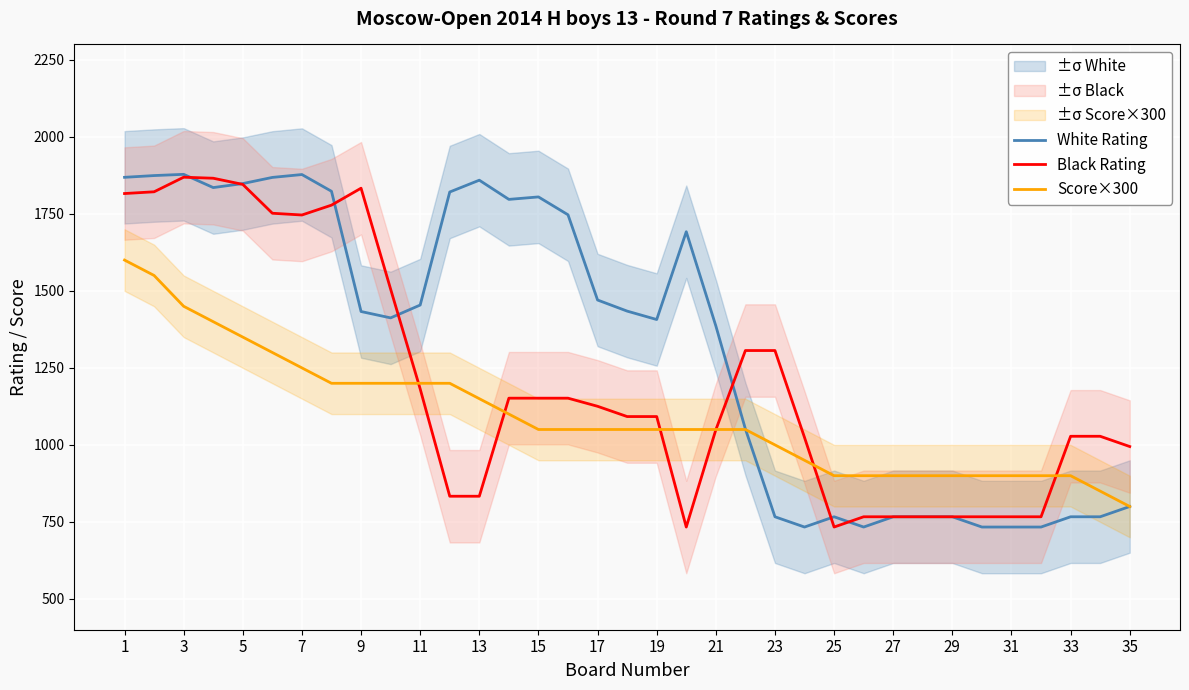

The value of White Rating at 29 is 766.7. True or false?

True